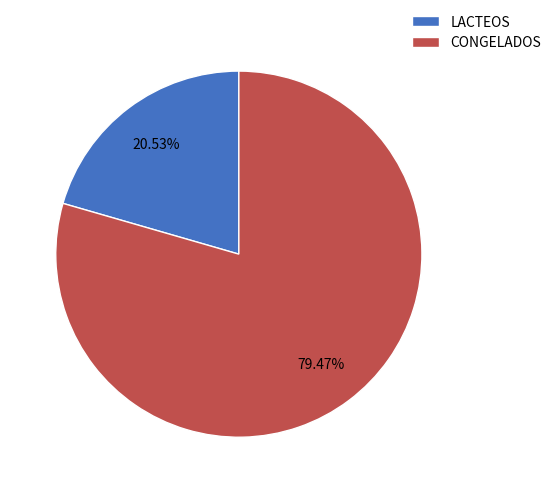

Does any single category account for the majority?

Yes